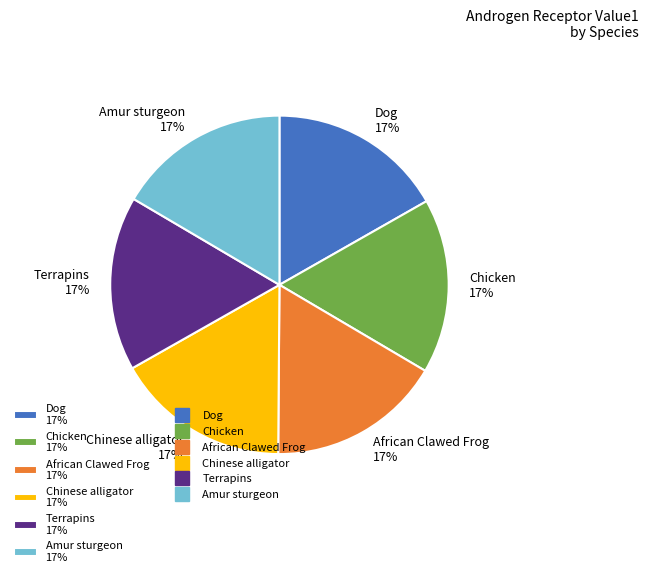

Does African Clawed Frog account for over 50% of the chart?

No